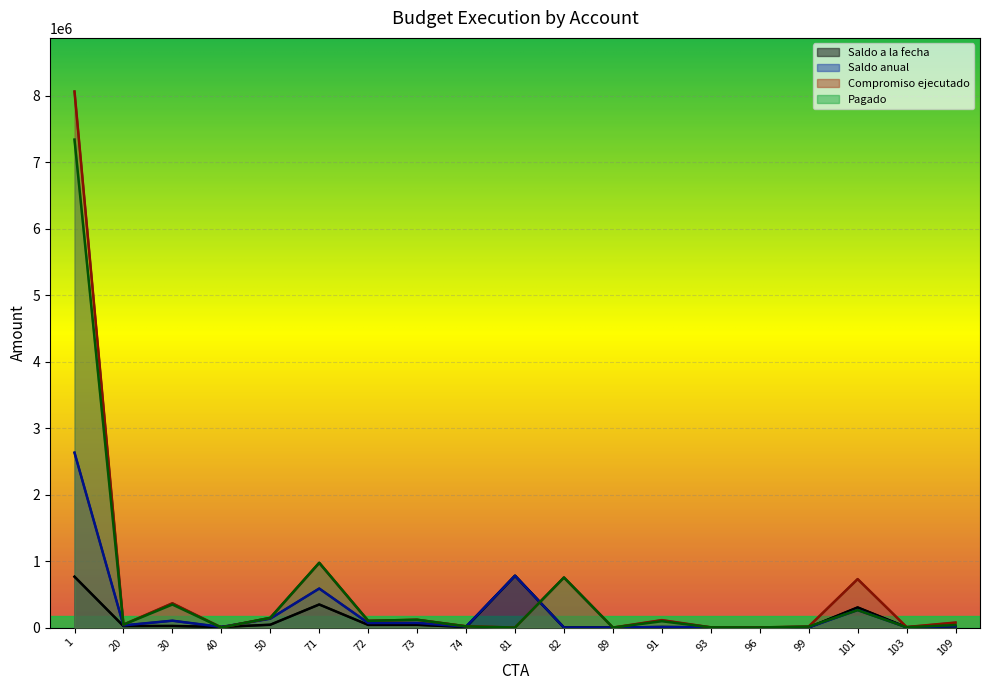

The value of Saldo anual at 103 is 4839.1. True or false?

True